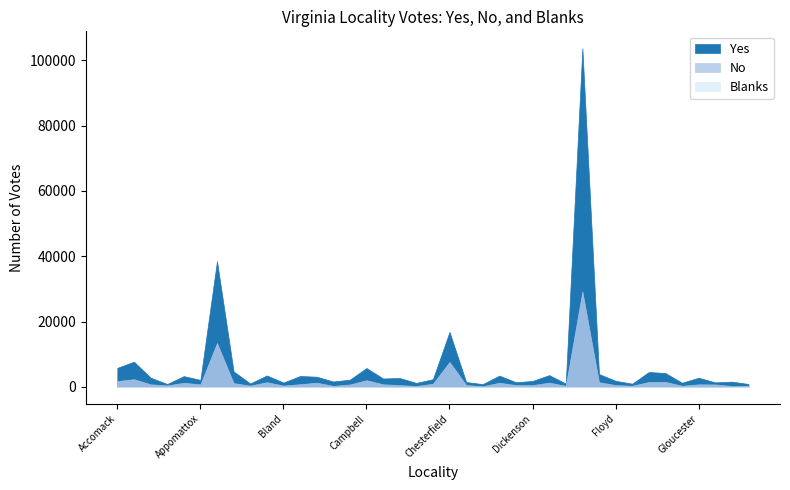

The Yes series shows 4249 at Frederick. True or false?

True